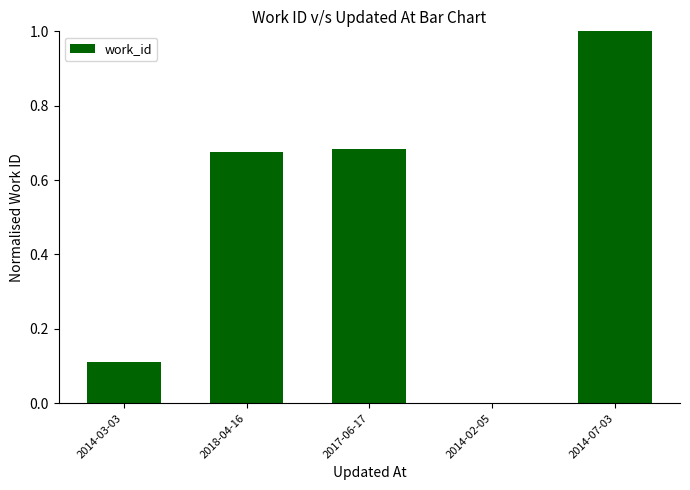

What is the sum of the values at 2018-04-16 and 2014-07-03?

1.7